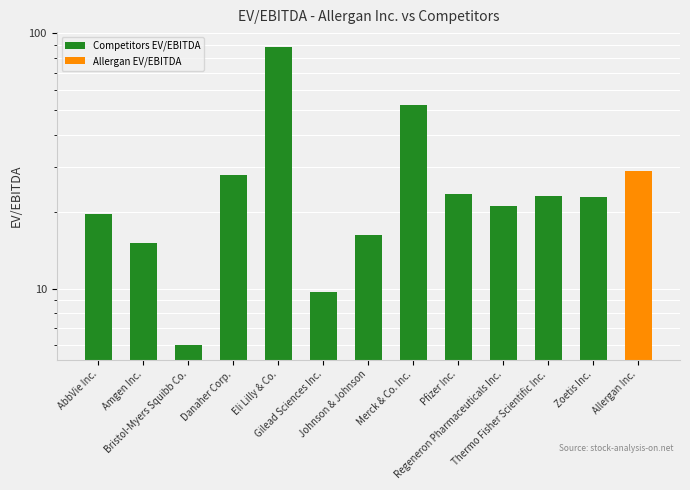

Where is the data nearest to the value 47?

Merck & Co. Inc.